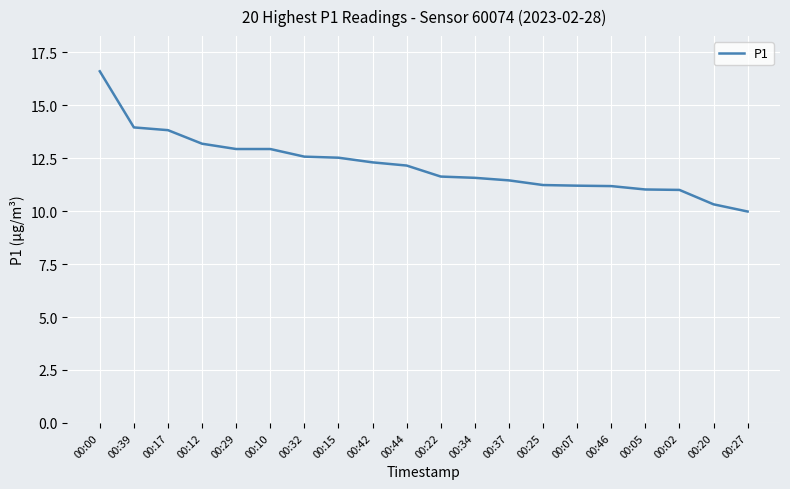

The value at 00:05 is 11.0. True or false?

True